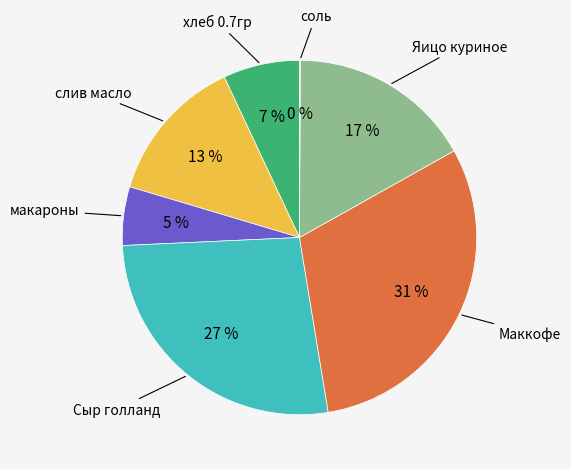

Does any single category account for the majority?

No